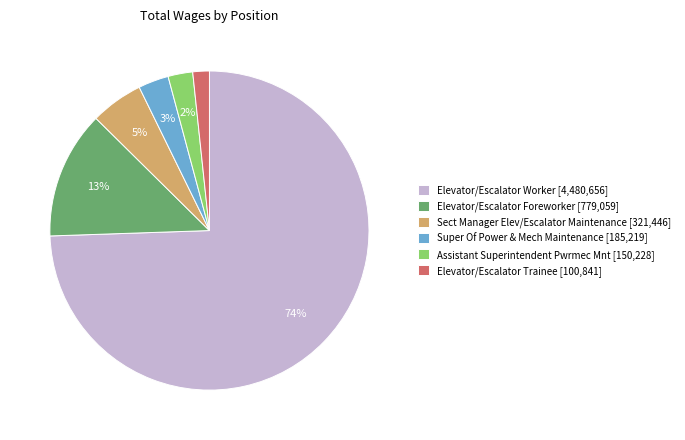

Between Elevator/Escalator Worker [4,480,656] and Elevator/Escalator Foreworker [779,059], which is larger?

Elevator/Escalator Worker [4,480,656]